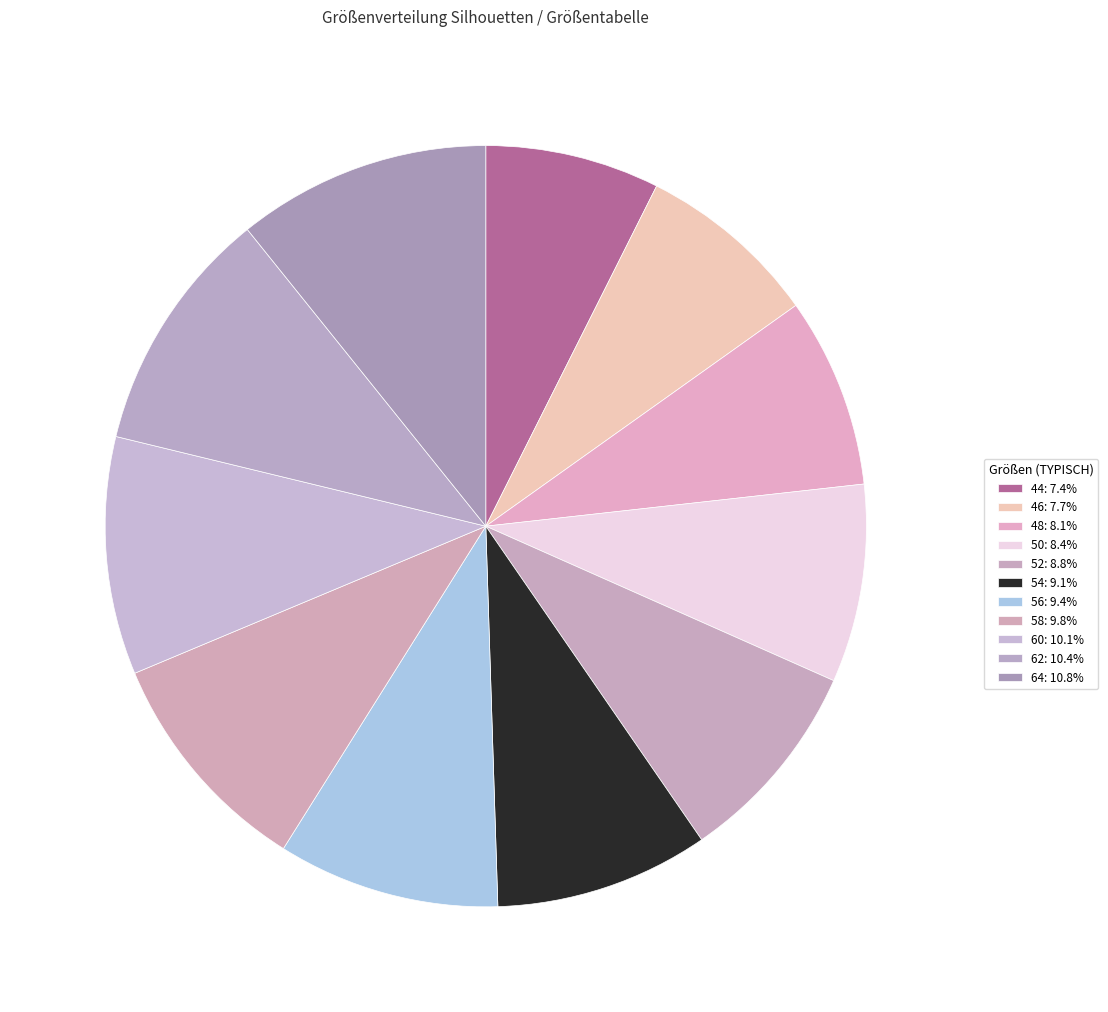

How many slices are in this pie chart?

11